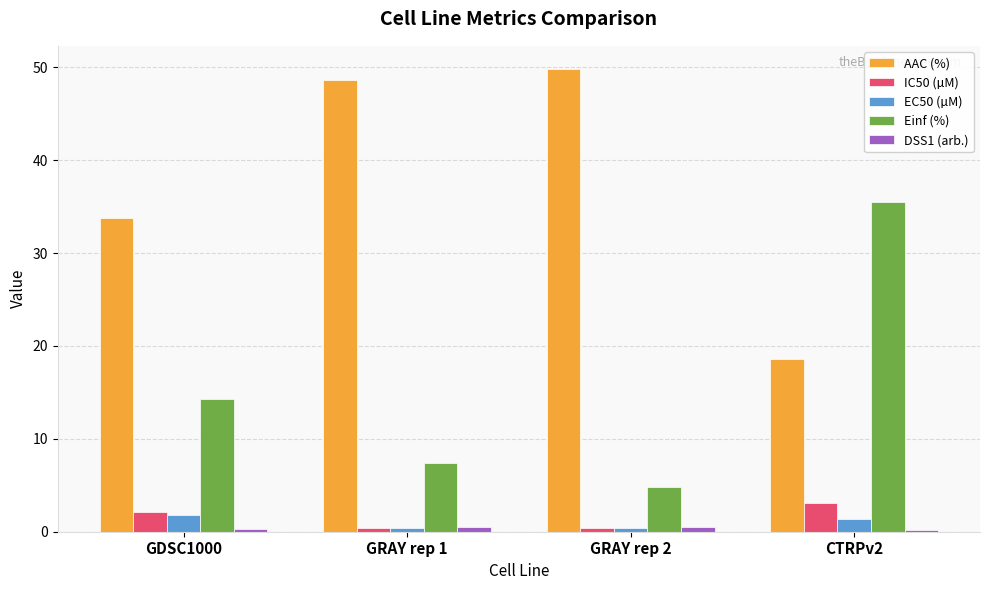

Which series has the largest total across all categories?

AAC (%)